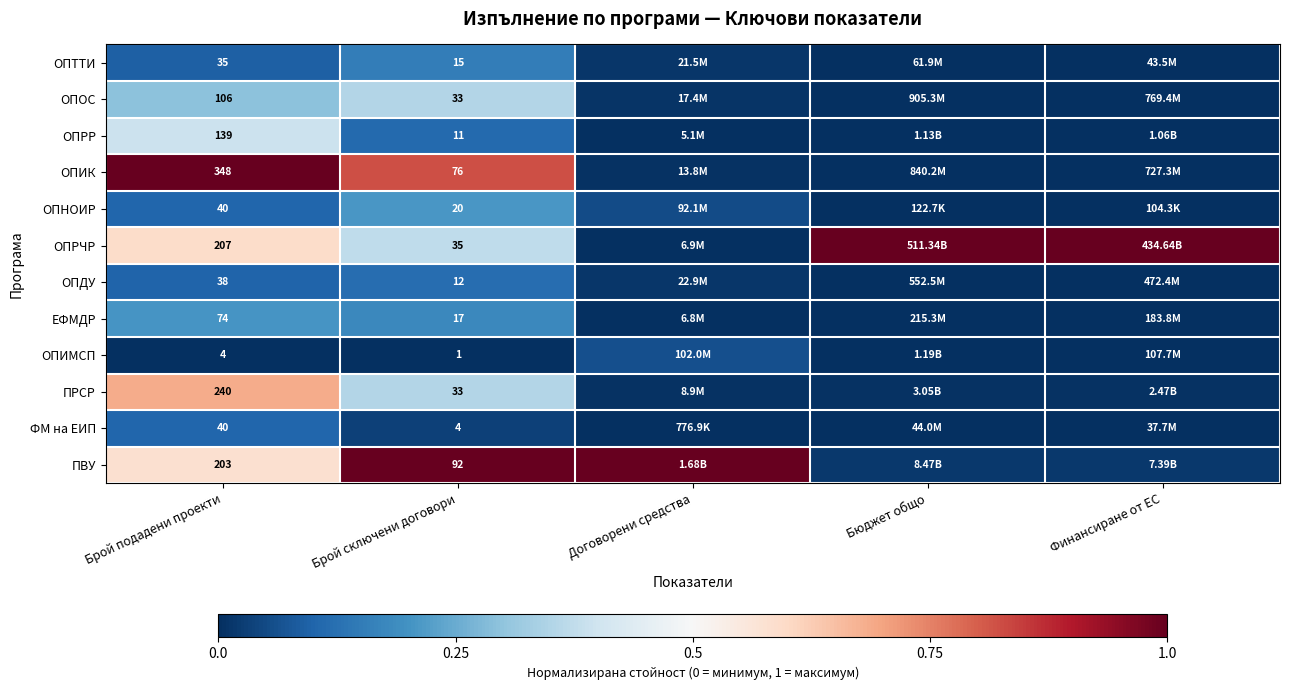

Between Брой подадени проекти and Брой сключени договори, which series saw the biggest shift?

ОПИК